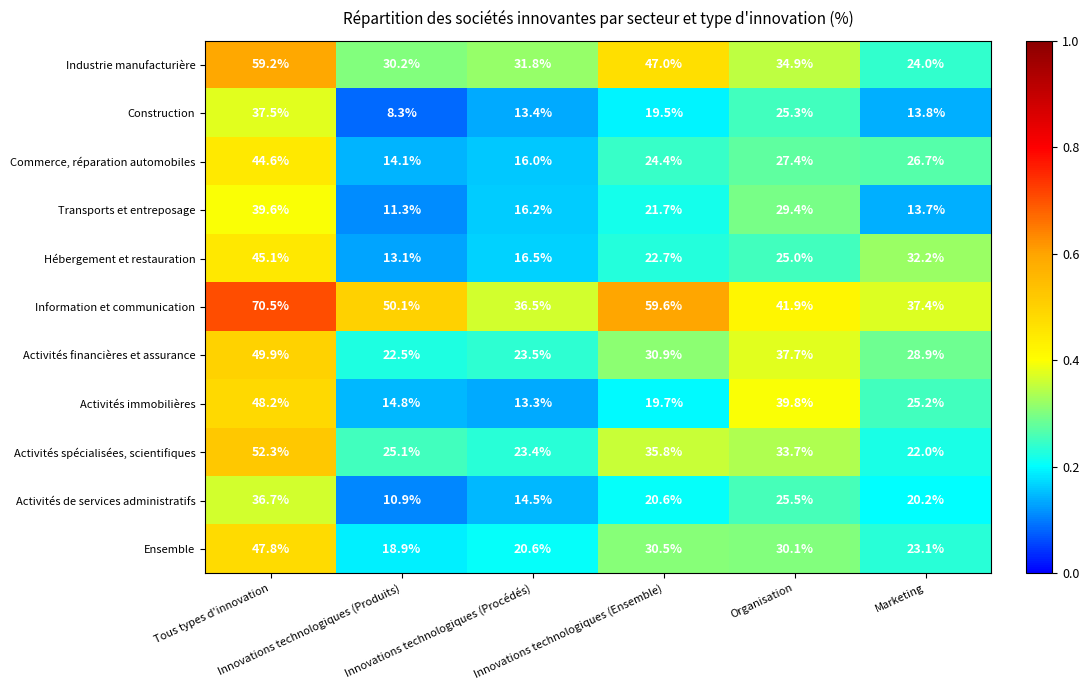

Rank the series by their maximum value, from lowest to highest.

Activités de services administratifs, Construction, Transports et entreposage, Commerce, réparation automobiles, Hébergement et restauration, Ensemble, Activités immobilières, Activités financières et assurance, Activités spécialisées, scientifiques, Industrie manufacturière, Information et communication